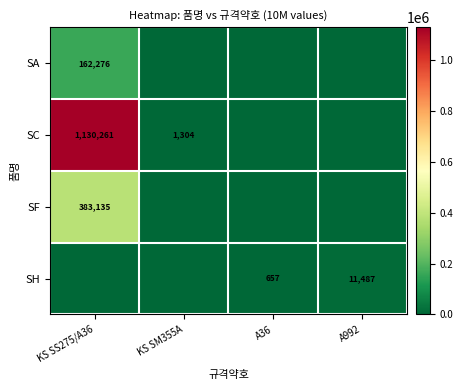

What is the difference between the SC values at KS SS275/A36 and KS SM355A?

1128957